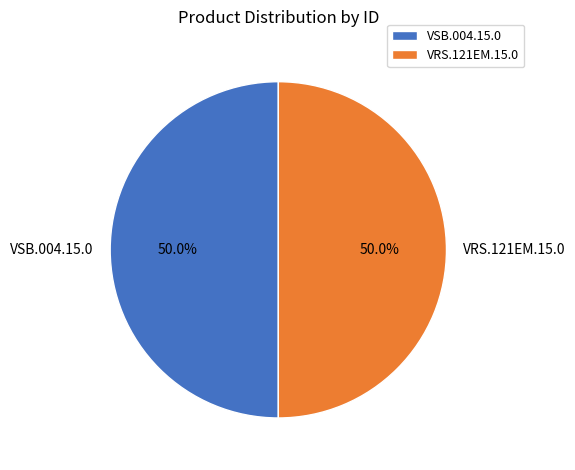

How many slices are in this pie chart?

2